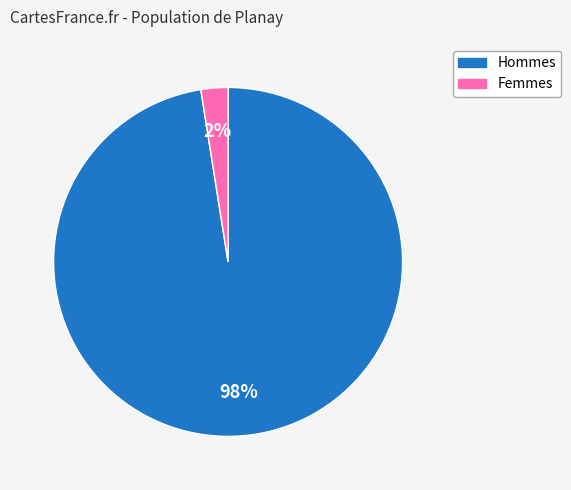

Does any single category account for the majority?

Yes